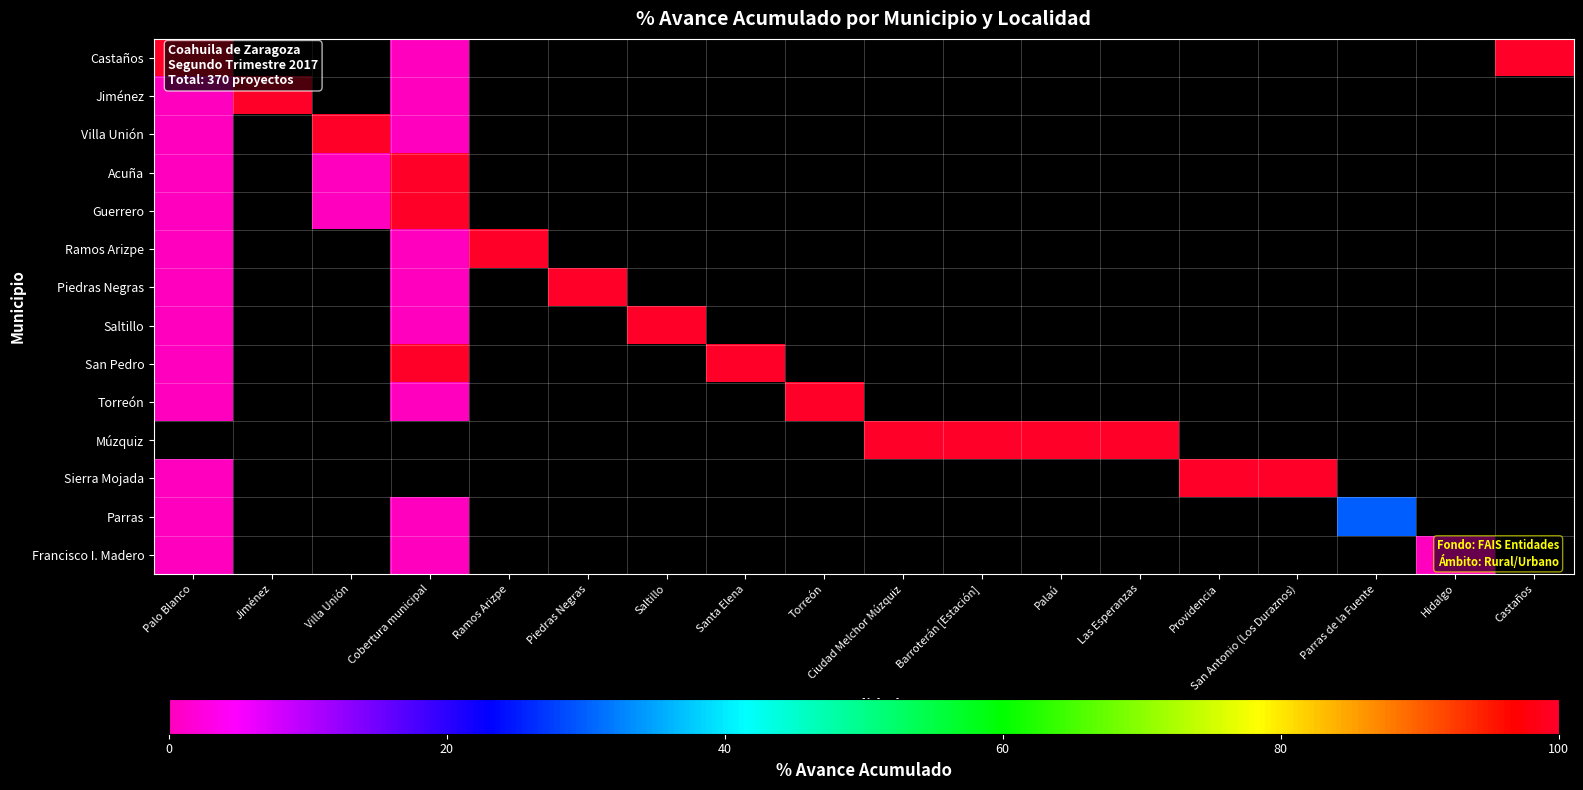

Which category has the highest value in the Jiménez series?

Jiménez